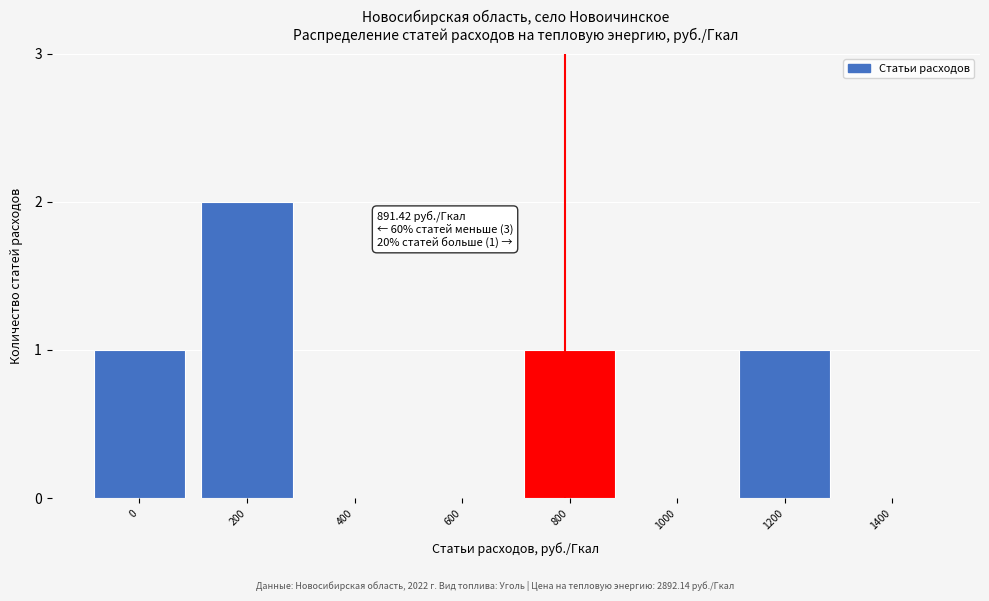

Reading right to left, what are all the values shown in this chart?

1400=0	1200=1	1000=0	800=1	600=0	400=0	200=2	0=1